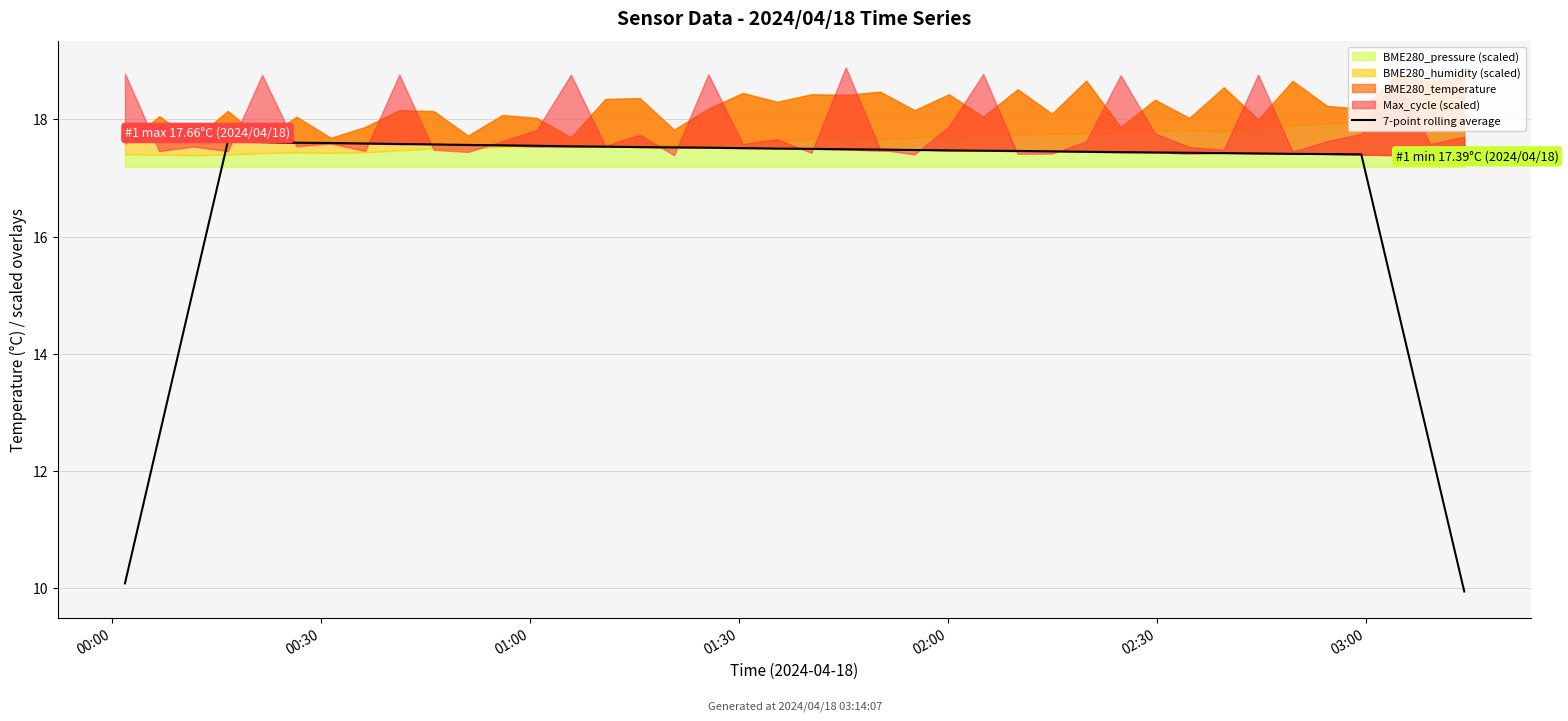

Does the chart have visible grid lines?

Yes